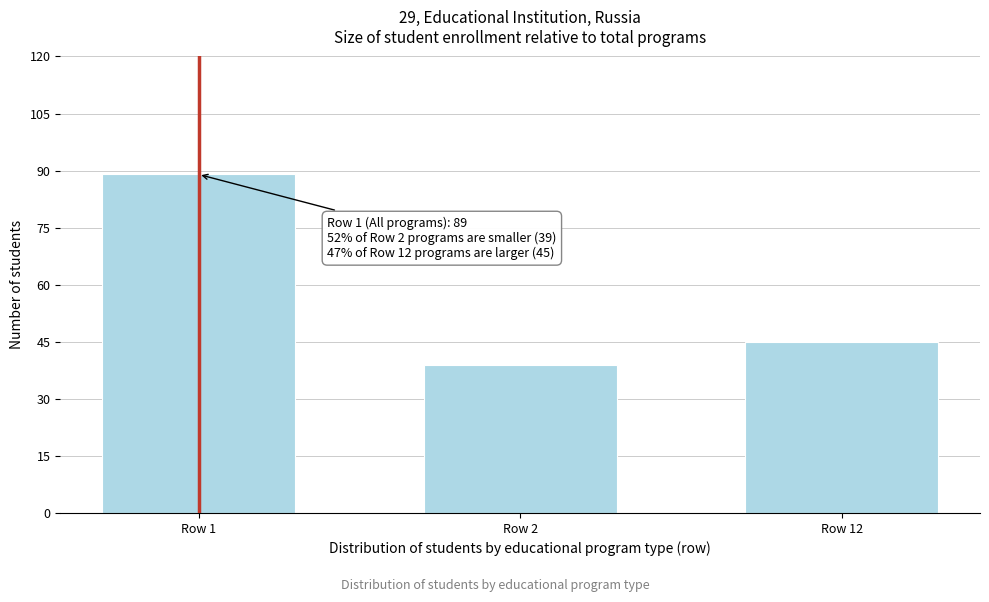

Reading left to right, transcribe all the data shown in this chart.

89	39	45